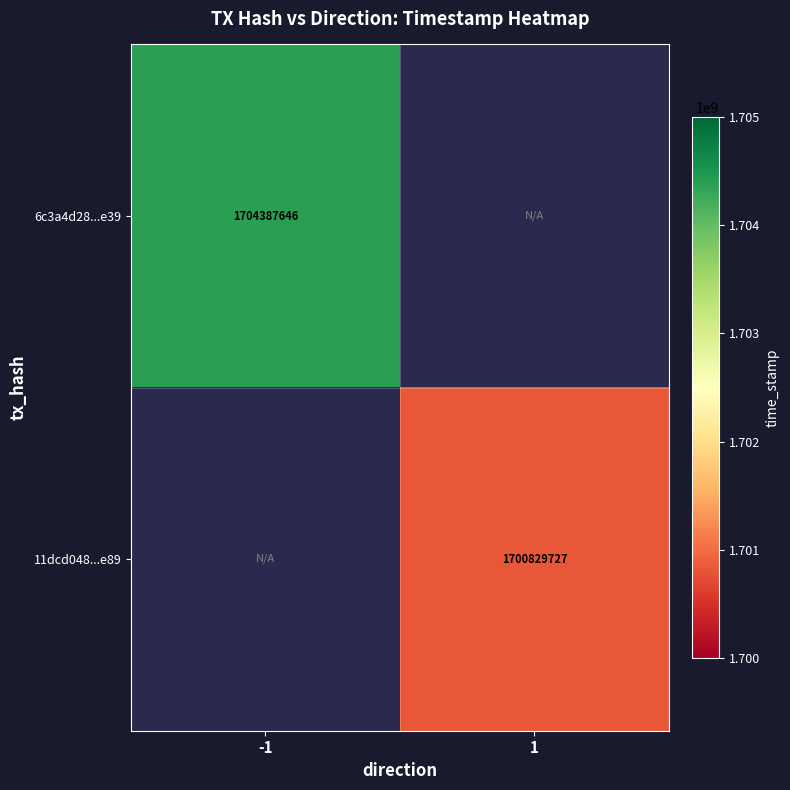

The 6c3a4d28...e39 series shows 747219780 at -1. True or false?

False